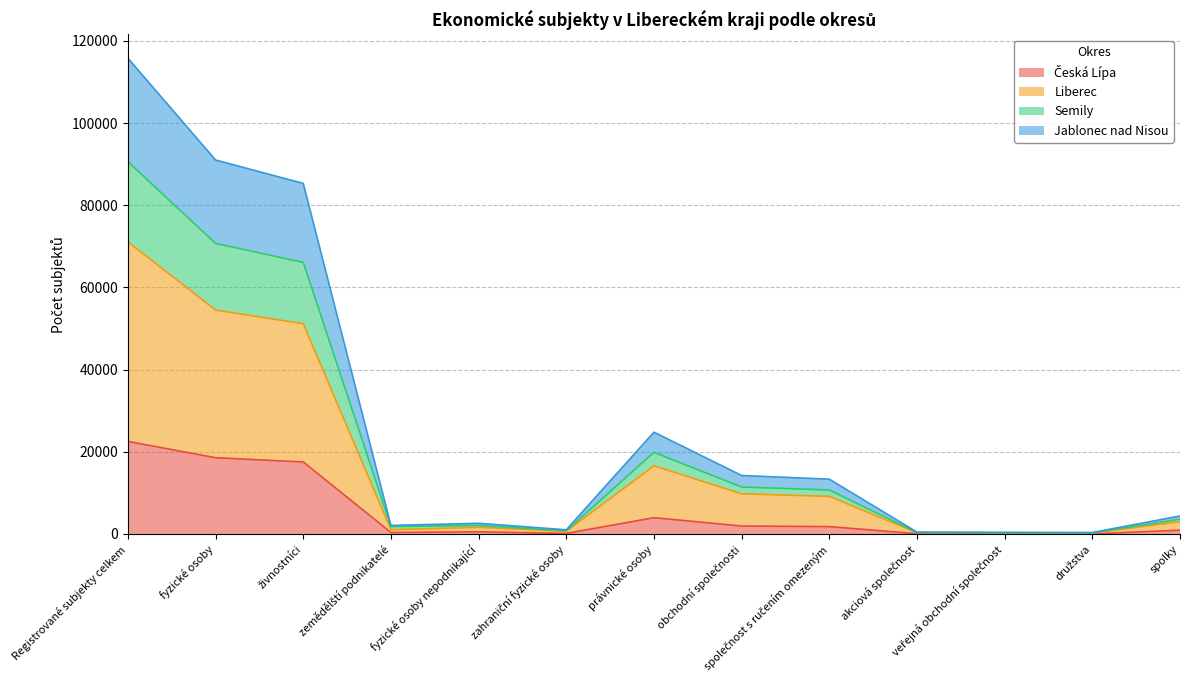

True or false: Česká Lípa and Jablonec nad Nisou cross at least once.

False